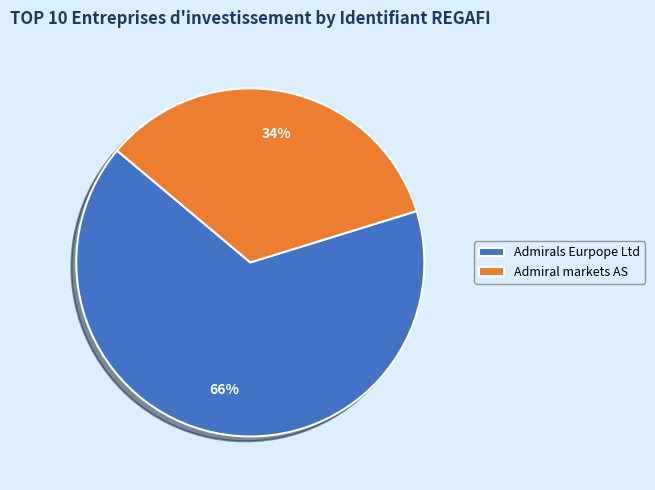

Which has a higher value, Admirals Eurpope Ltd or Admiral markets AS?

Admirals Eurpope Ltd